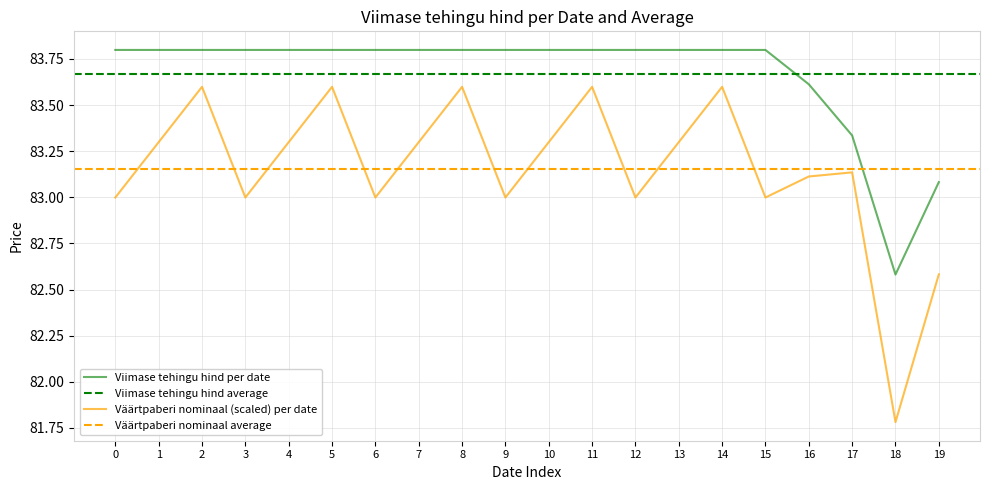

What is the lowest value of the Viimase tehingu hind per date series?

82.6